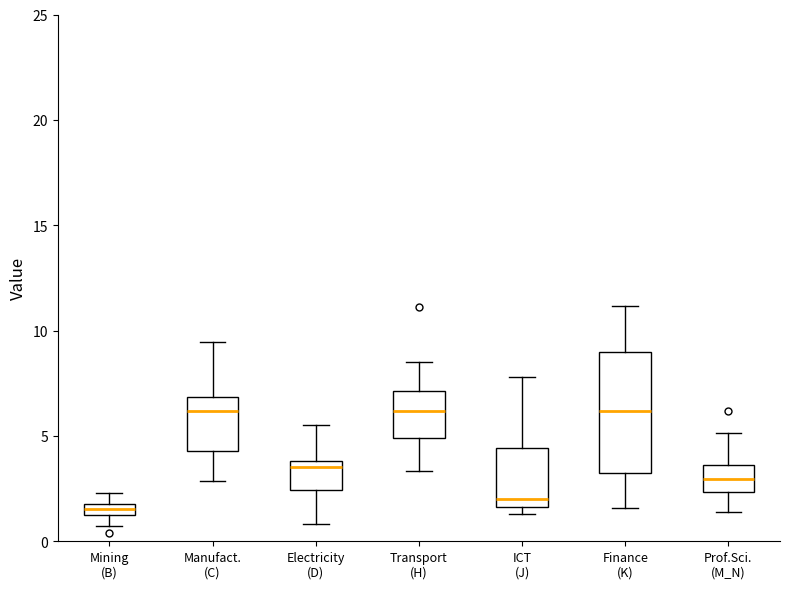

Where does the lower whisker of the box for Transport (H) end on the y-axis? The values are not printed on the chart, so give them approximately, as read against the axis.

3.5